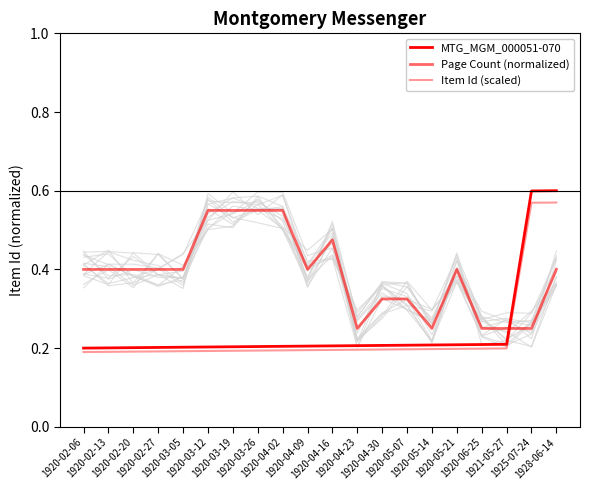

The value of Item Id (scaled) at 1920-02-06 is 0.3. True or false?

False